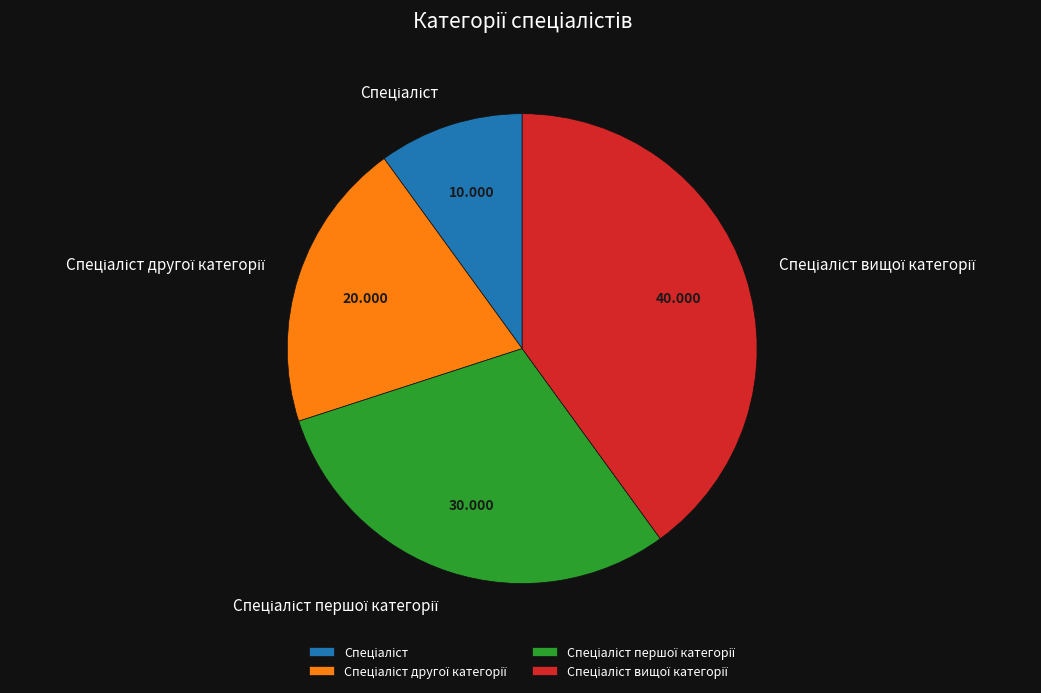

Does any single category account for the majority?

No